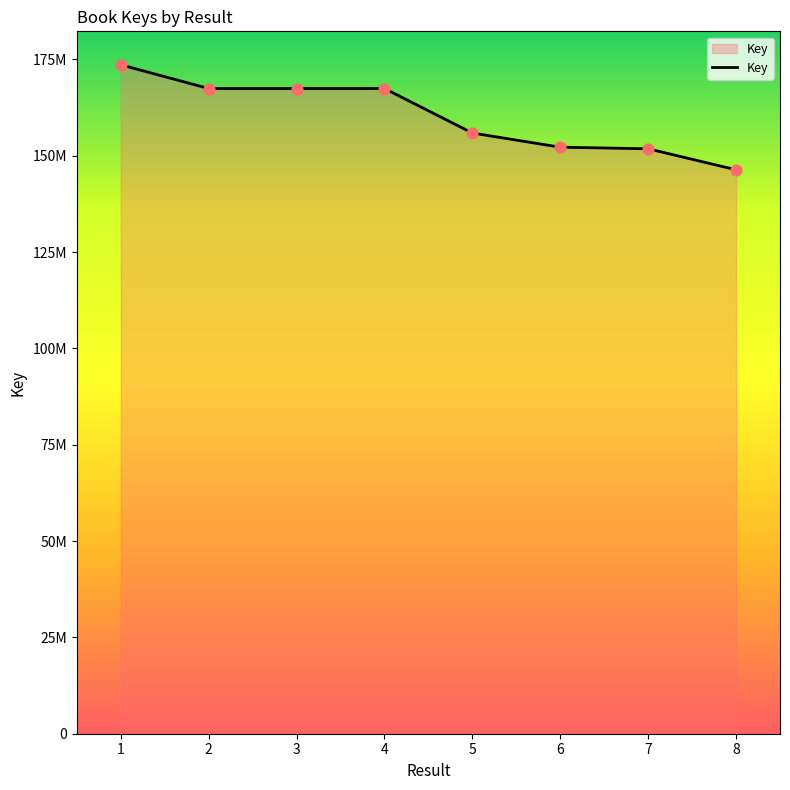

Which has a higher value, 5 or 4?

4